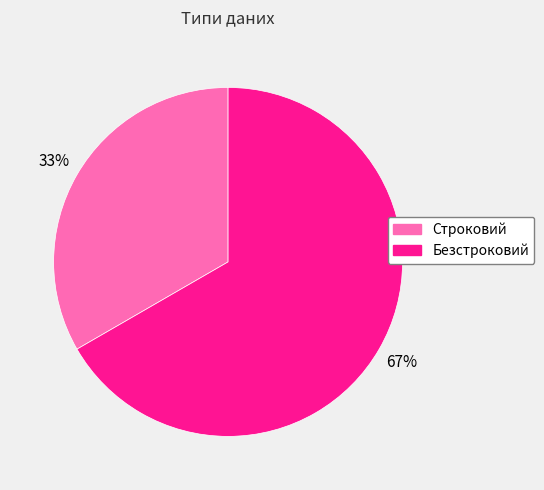

Combined, do Строковий and Безстроковий account for over 50%?

Yes